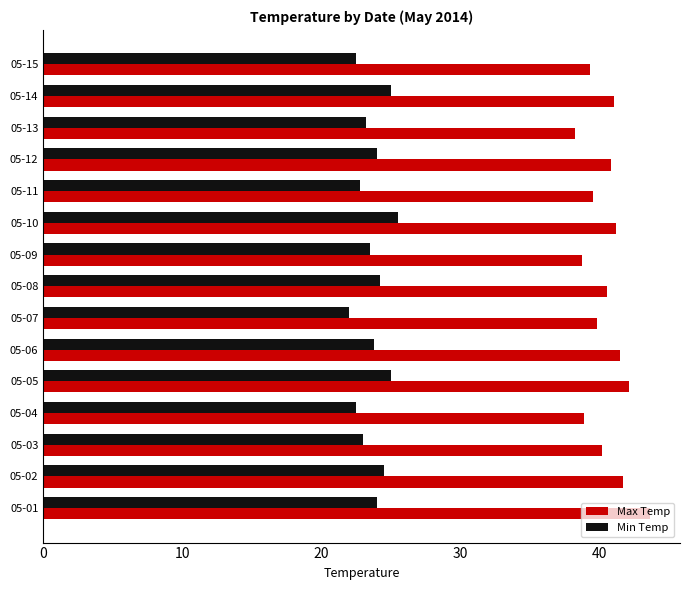

What is the total value across all series at 05-06?

65.3